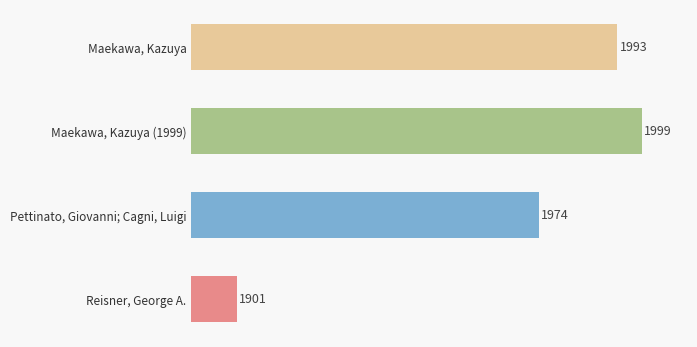

Reading top to bottom, list all the values displayed in this chart.

Maekawa, Kazuya=1993	Maekawa, Kazuya (1999)=1999	Pettinato, Giovanni; Cagni, Luigi=1974	Reisner, George A.=1901